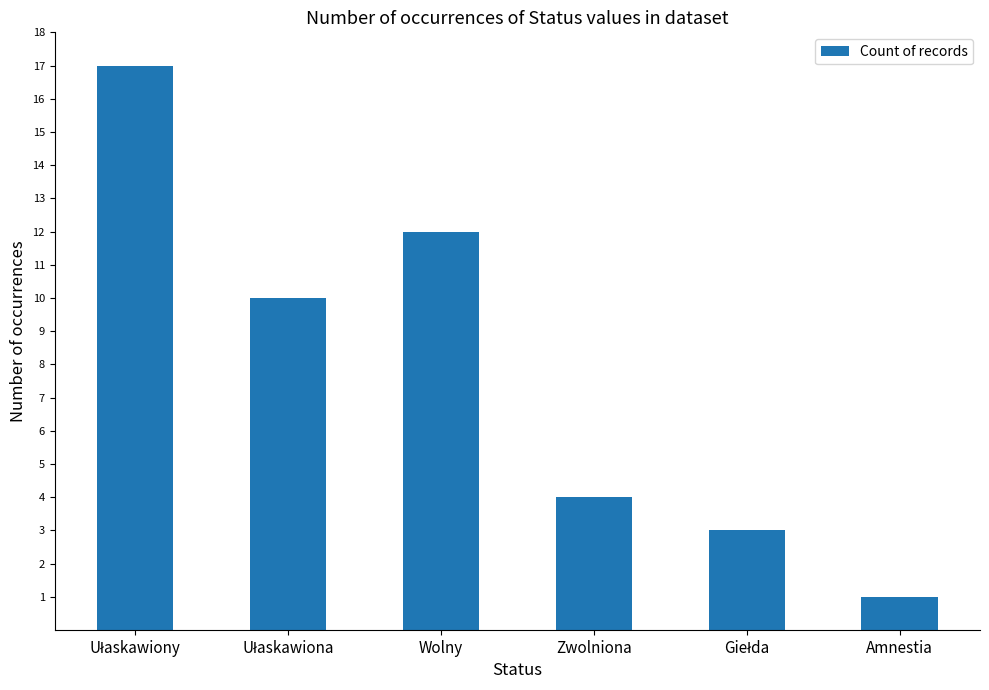

How many bars are there in total?

6